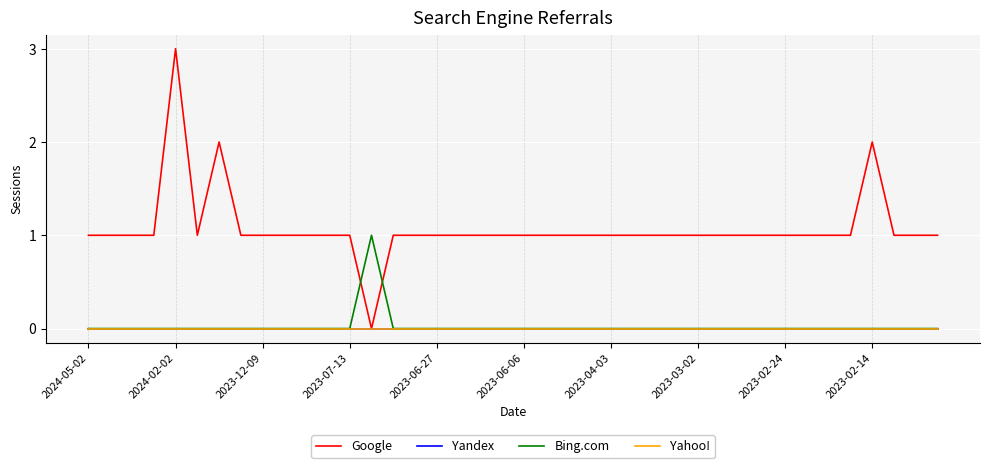

Reading left to right, transcribe all the data shown in this chart.

Google: 1	1	1	1	3	1	2	1	1	1	1	1	1	0	1	1	1	1	1	1	1	1	1	1	1	1	1	1	1	1	1	1	1	1	1	1	2	1	1	1
Yandex: 0	0	0	0	0	0	0	0	0	0	0	0	0	0	0	0	0	0	0	0	0	0	0	0	0	0	0	0	0	0	0	0	0	0	0	0	0	0	0	0
Bing.com: 0	0	0	0	0	0	0	0	0	0	0	0	0	1	0	0	0	0	0	0	0	0	0	0	0	0	0	0	0	0	0	0	0	0	0	0	0	0	0	0
Yahoo!: 0	0	0	0	0	0	0	0	0	0	0	0	0	0	0	0	0	0	0	0	0	0	0	0	0	0	0	0	0	0	0	0	0	0	0	0	0	0	0	0